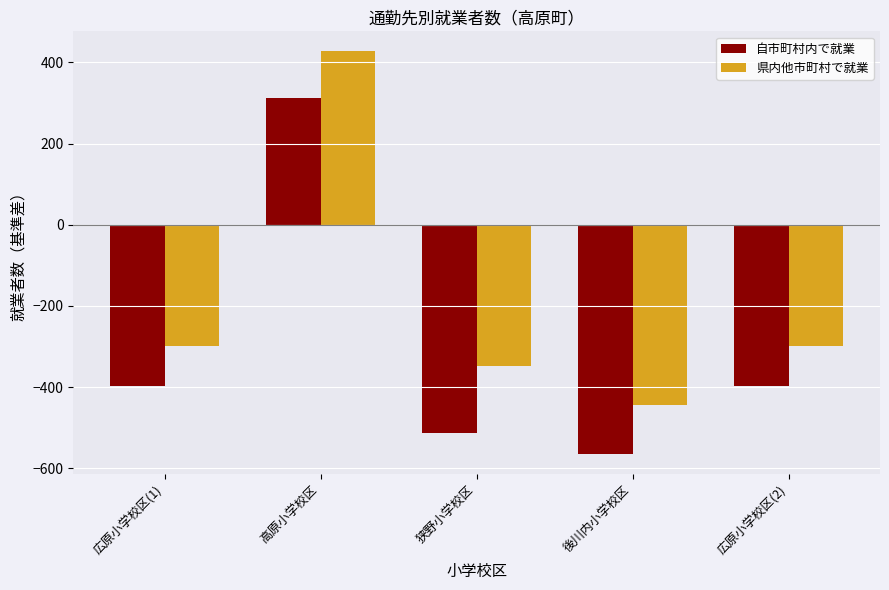

How many data points in 県内他市町村で就業 are above -298?

1